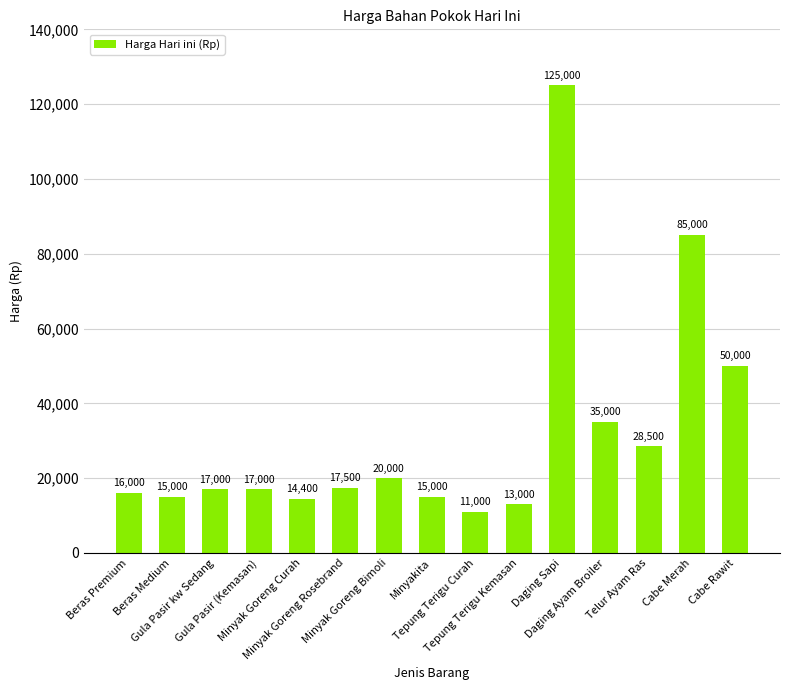

Which label corresponds to the largest value in the chart?

Daging Sapi